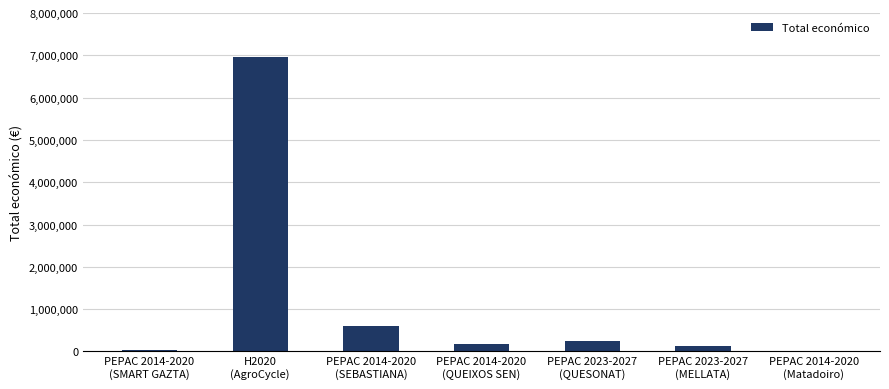

What is the sum of all values?

8138553.2